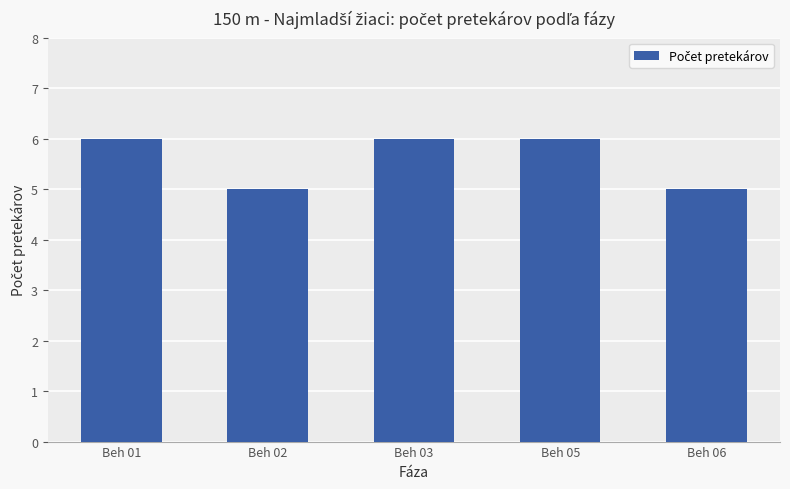

How many values are below 6?

2